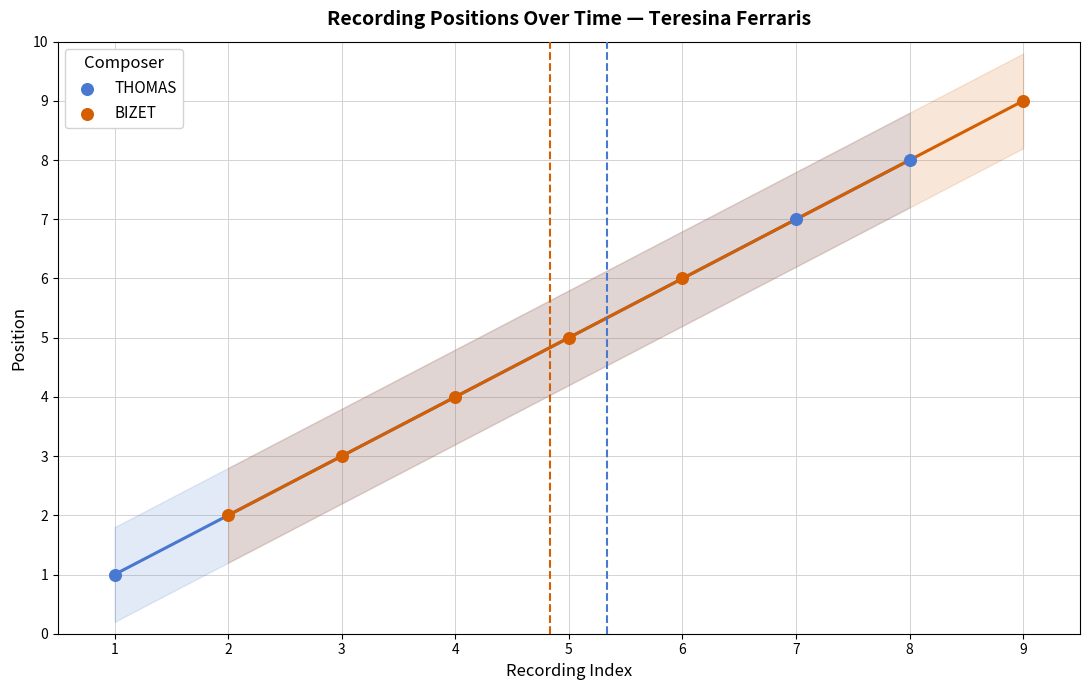

Which series reaches the minimum Y coordinate?

THOMAS